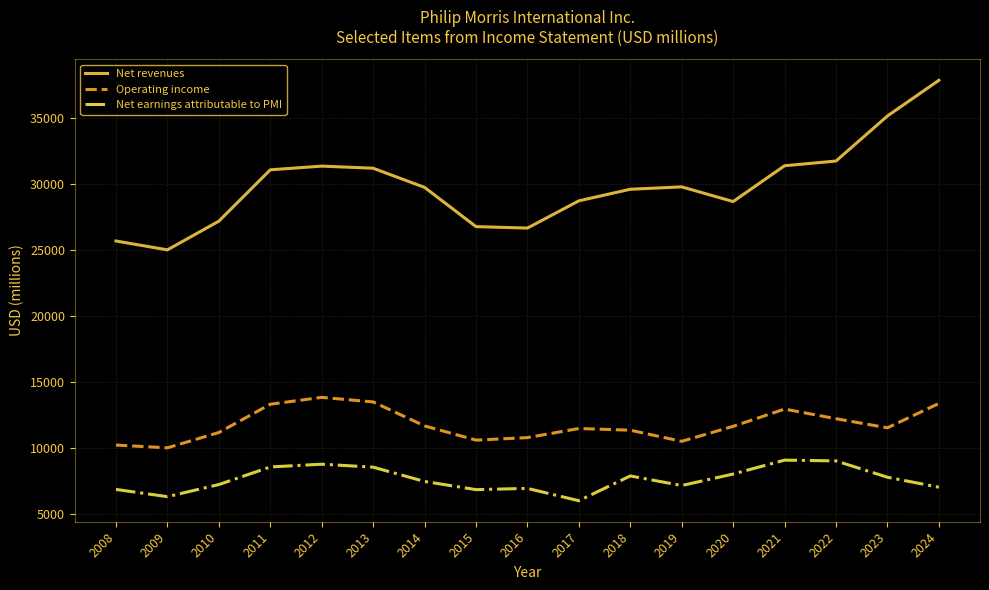

Count the number of data series in this chart.

3